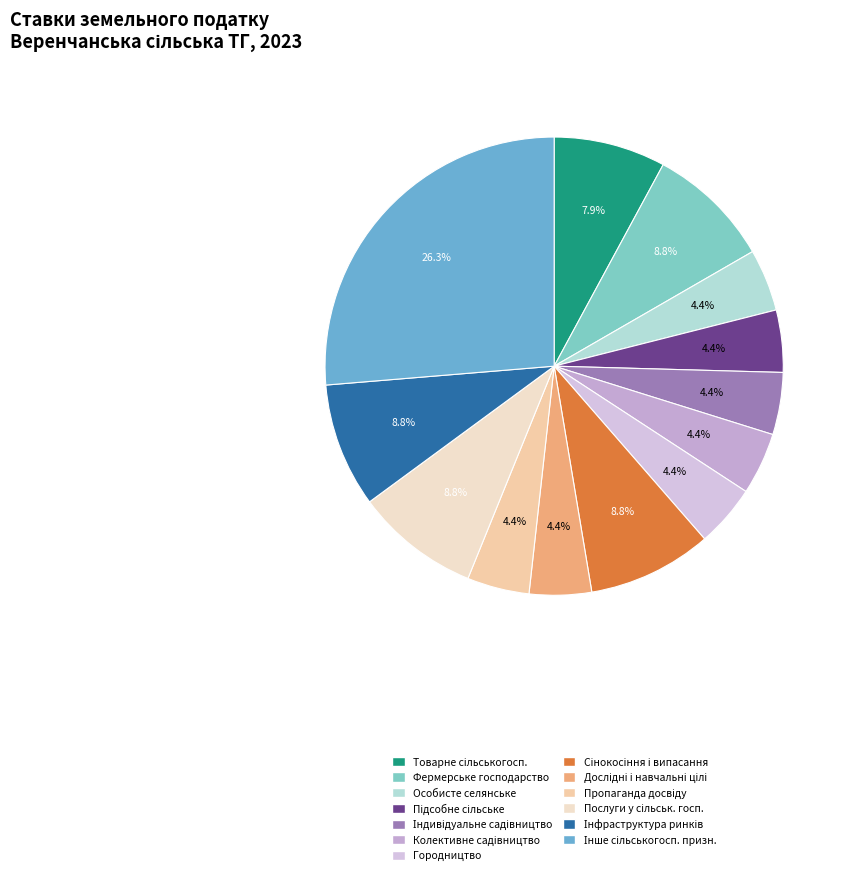

How many segments does this pie chart have?

13